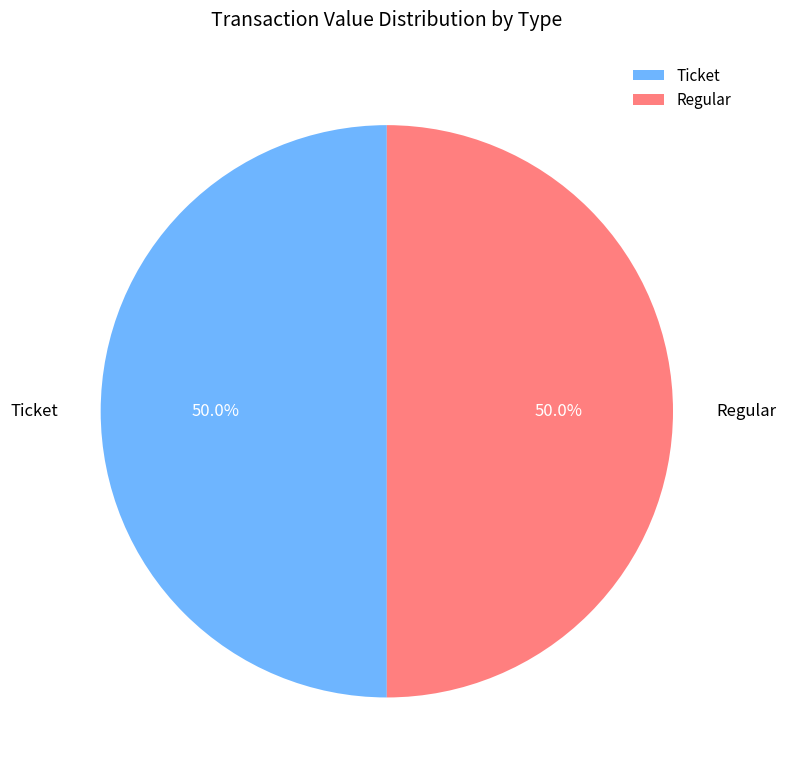

To the nearest percent, what is the difference between the largest and smallest slice percentages?

0%